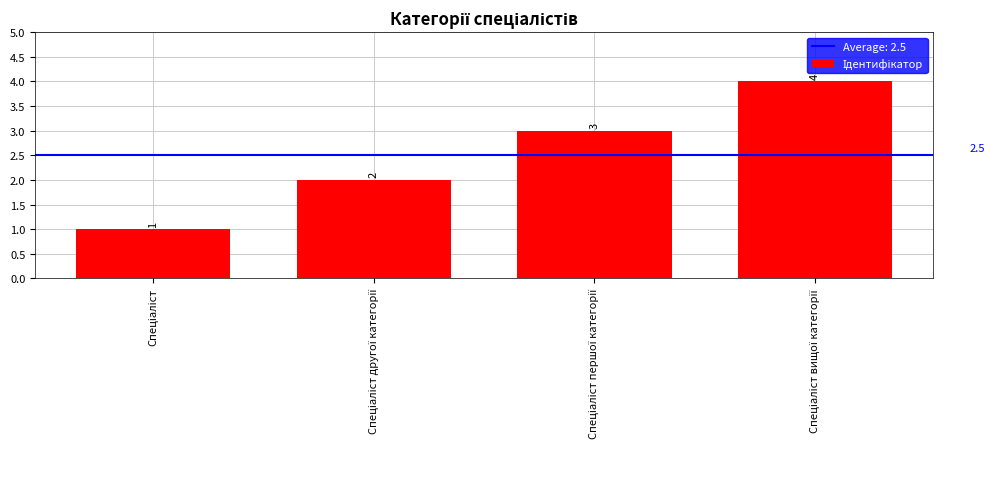

Reading left to right, transcribe all the data shown in this chart.

1	2	3	4